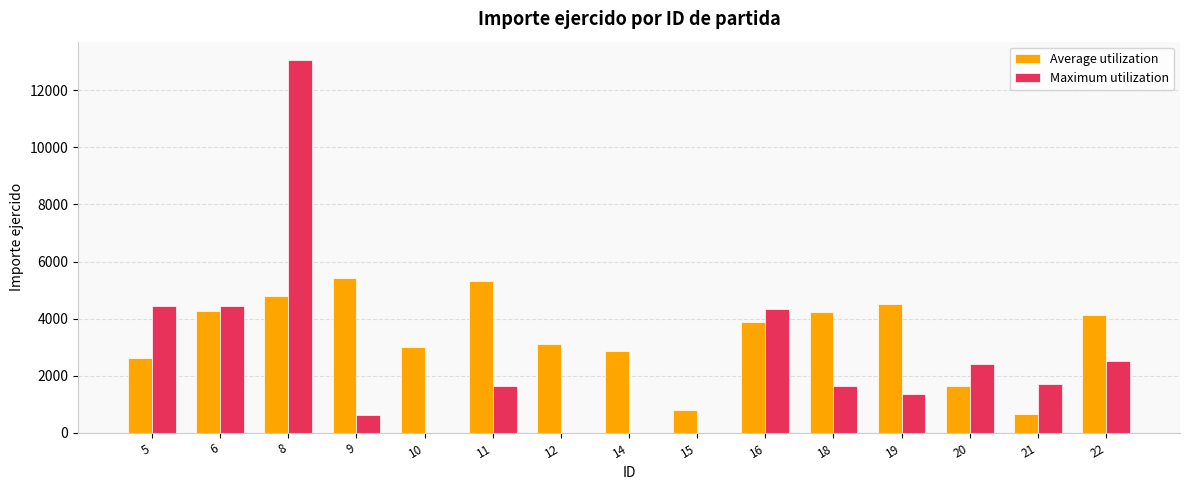

Which series has the largest total across all categories?

Average utilization